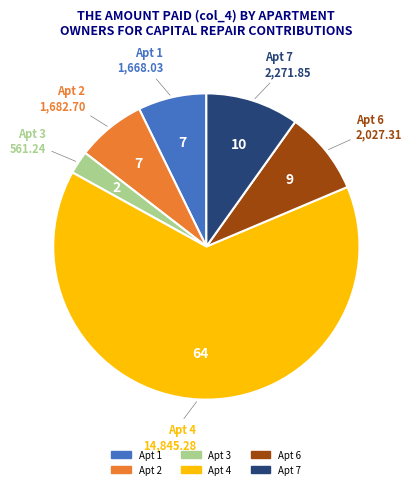

Does Apt 3 represent more than half of the total?

No